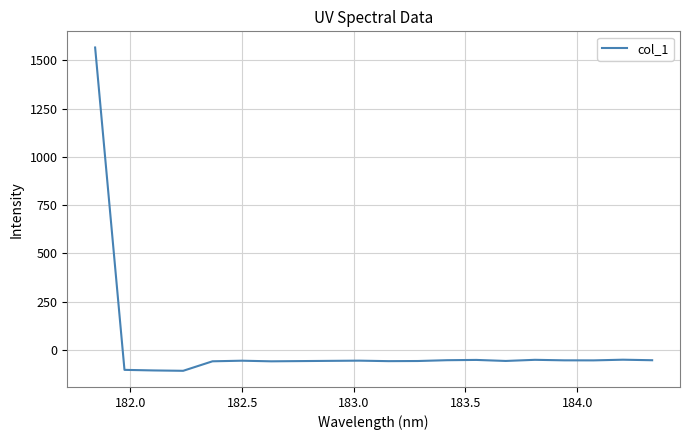

What is the minimum value shown in the chart?

-108.2